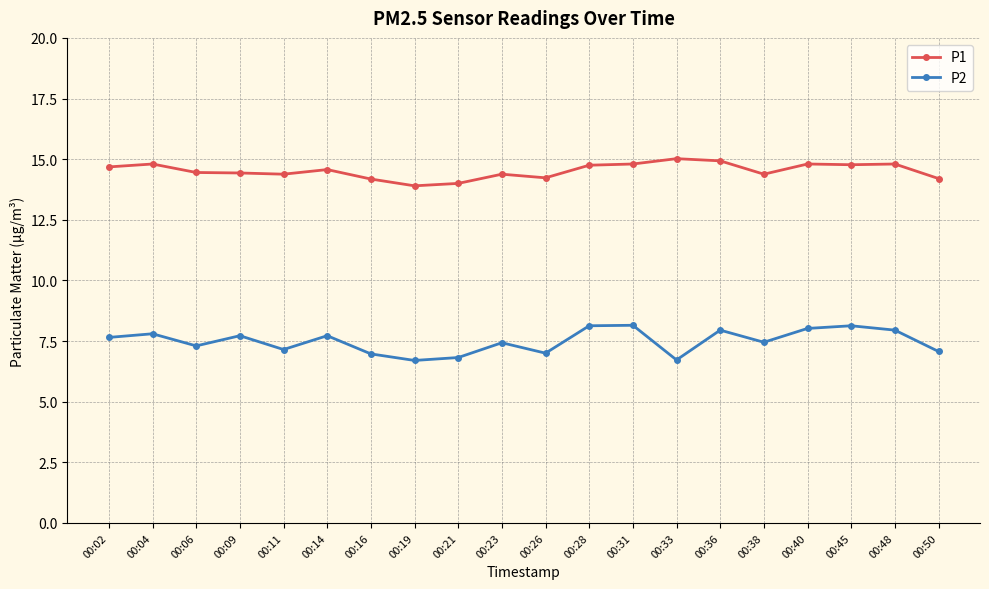

What is the difference between the highest and lowest values at 00:19?

7.2